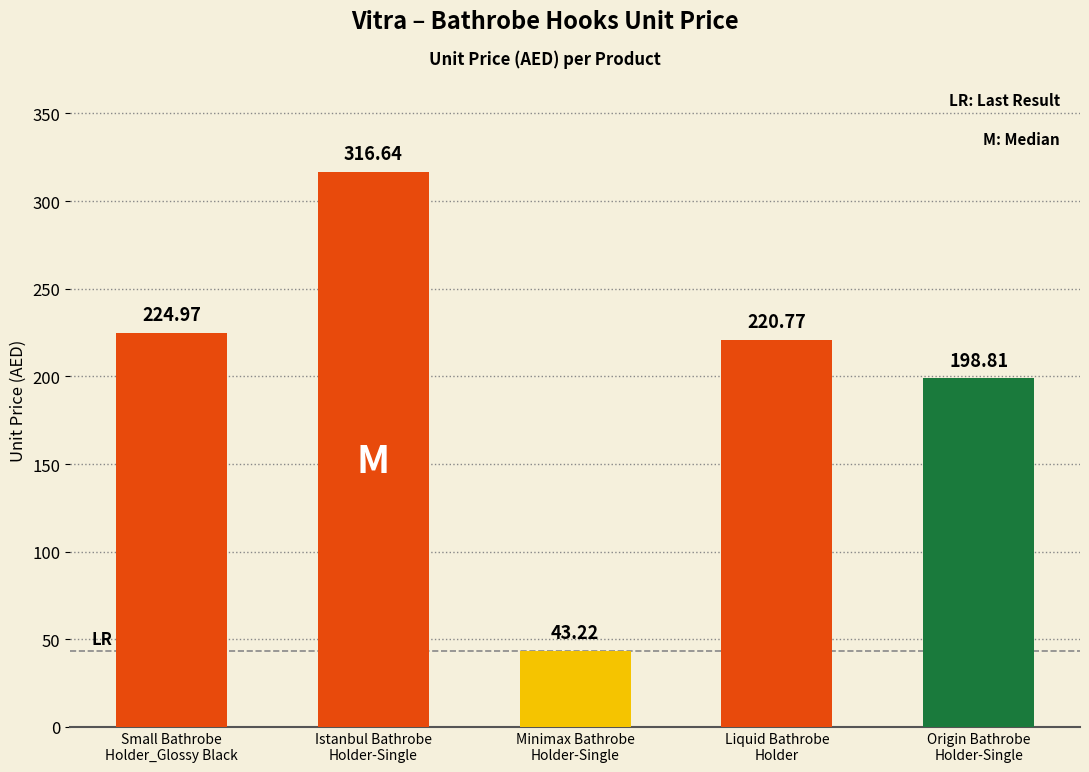

List the labels in order of value, smallest first.

Minimax Bathrobe
Holder-Single, Origin Bathrobe
Holder-Single, Liquid Bathrobe
Holder, Small Bathrobe
Holder_Glossy Black, Istanbul Bathrobe
Holder-Single